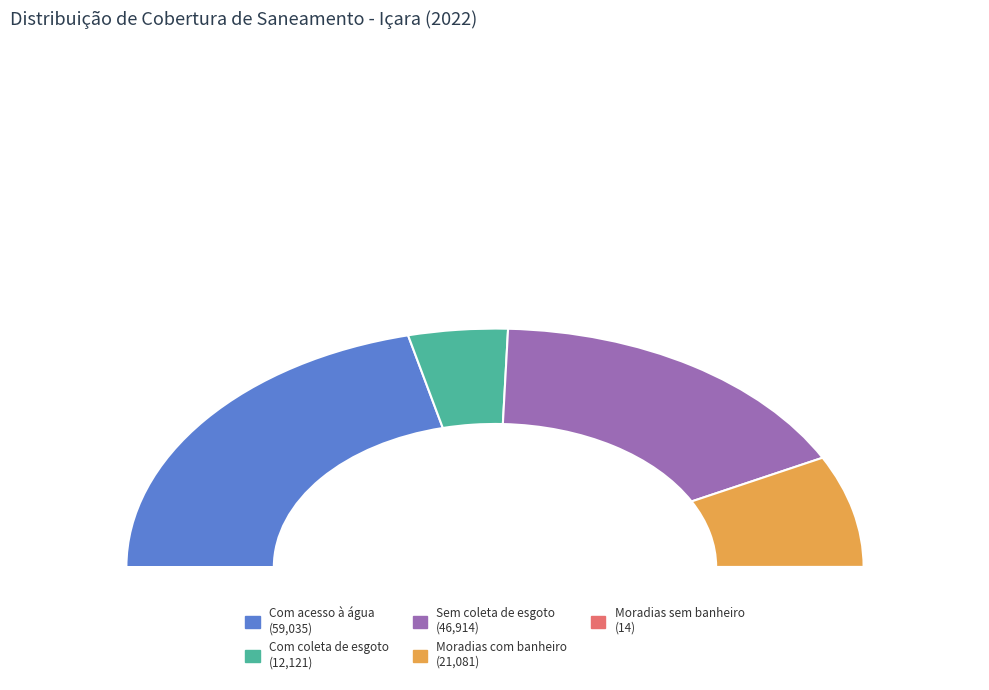

To the nearest percent, what is the combined percentage of Com coleta de esgoto and Moradias com banheiro?

24%